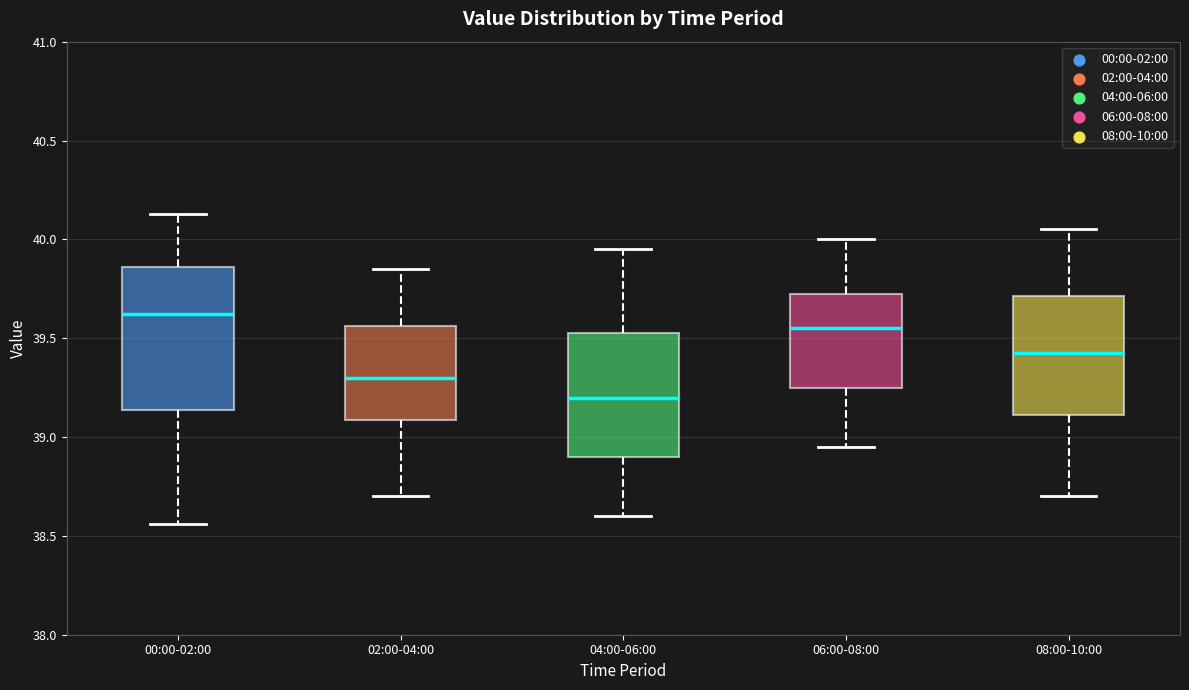

Which box is the tallest, from its lower edge to its upper edge?

00:00-02:00